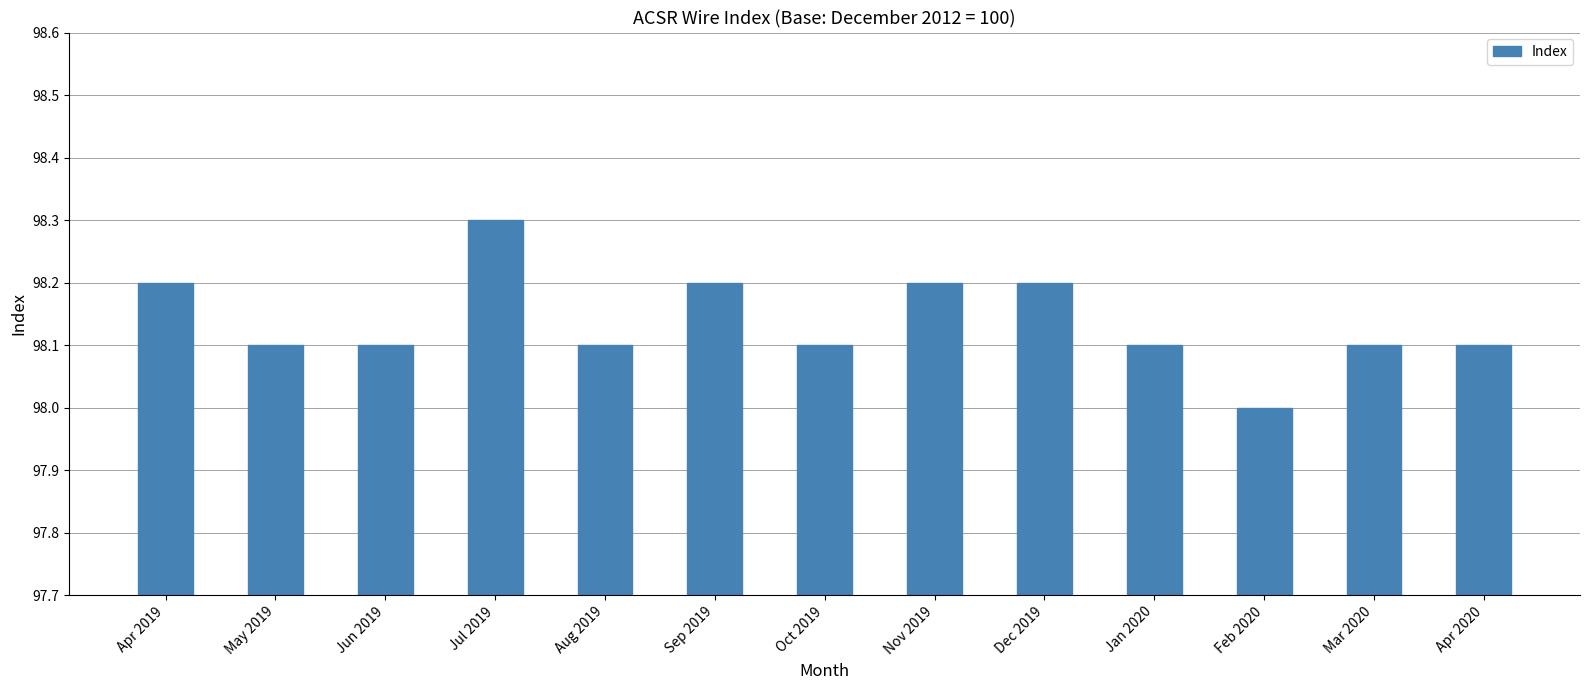

Reading left to right, transcribe all the data shown in this chart.

98.2	98.1	98.1	98.3	98.1	98.2	98.1	98.2	98.2	98.1	98.0	98.1	98.1